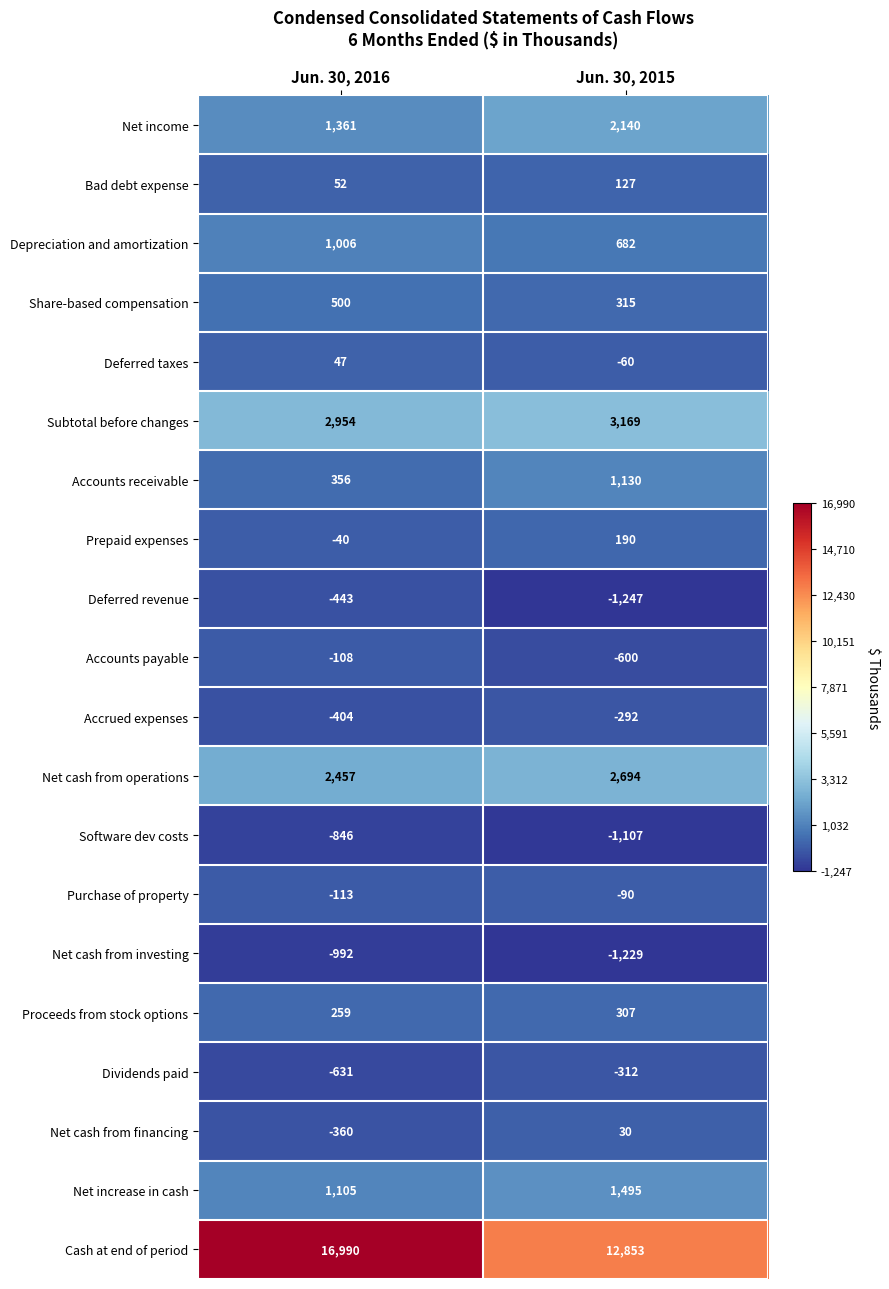

Between Jun. 30, 2016 and Jun. 30, 2015, which series saw the biggest shift?

Cash at end of period